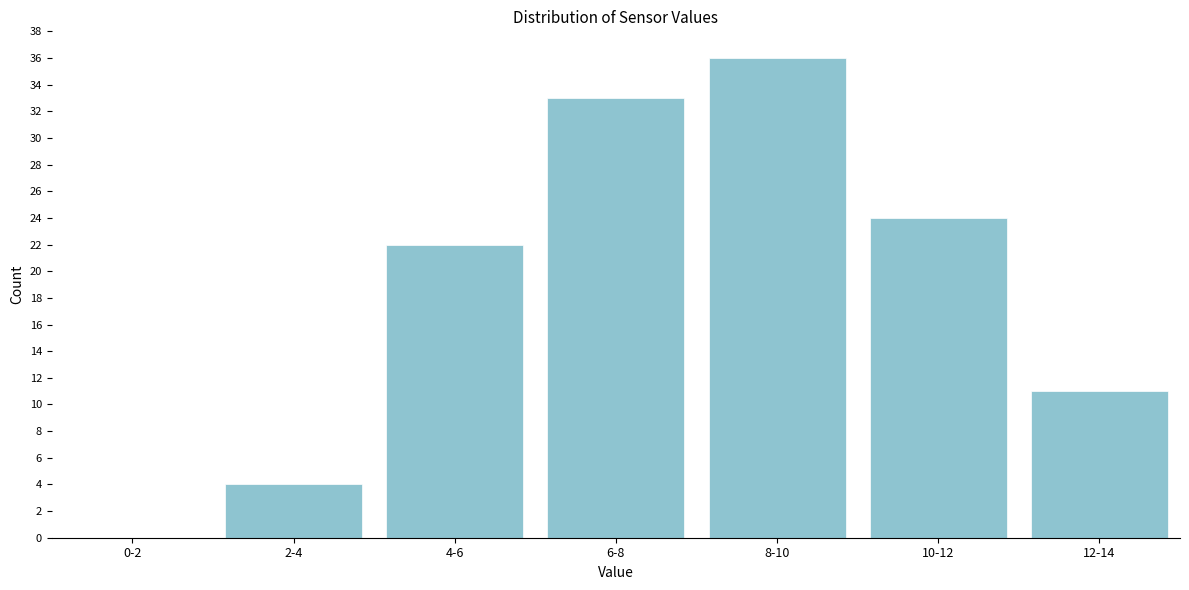

Reading left to right, extract all data points from this chart.

0-2=0	2-4=4	4-6=22	6-8=33	8-10=36	10-12=24	12-14=11